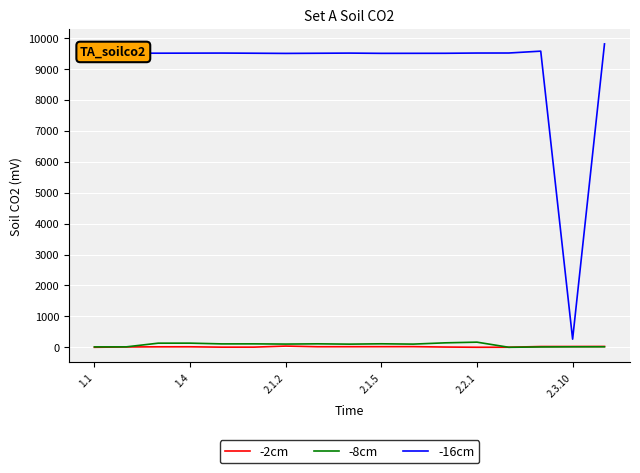

Which series has the largest total across all categories?

-16cm